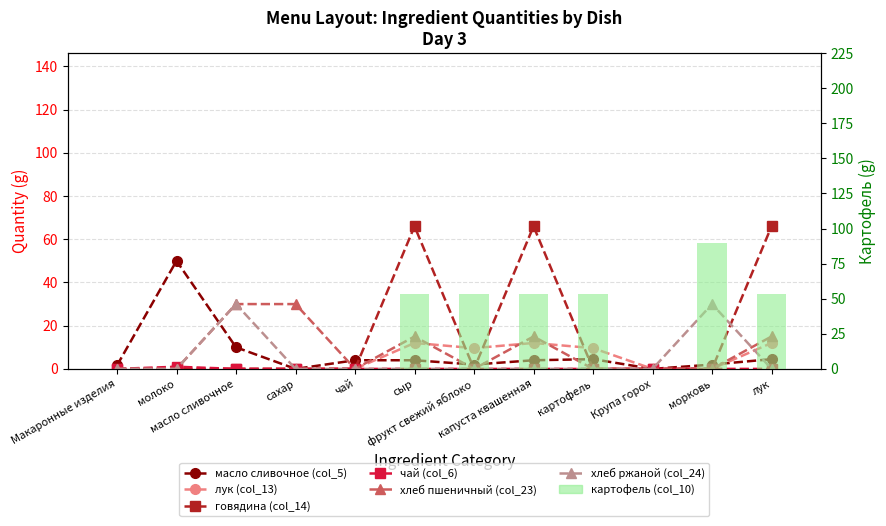

What is the difference between the maximum and minimum values in the говядина (col_14) series?

66.0